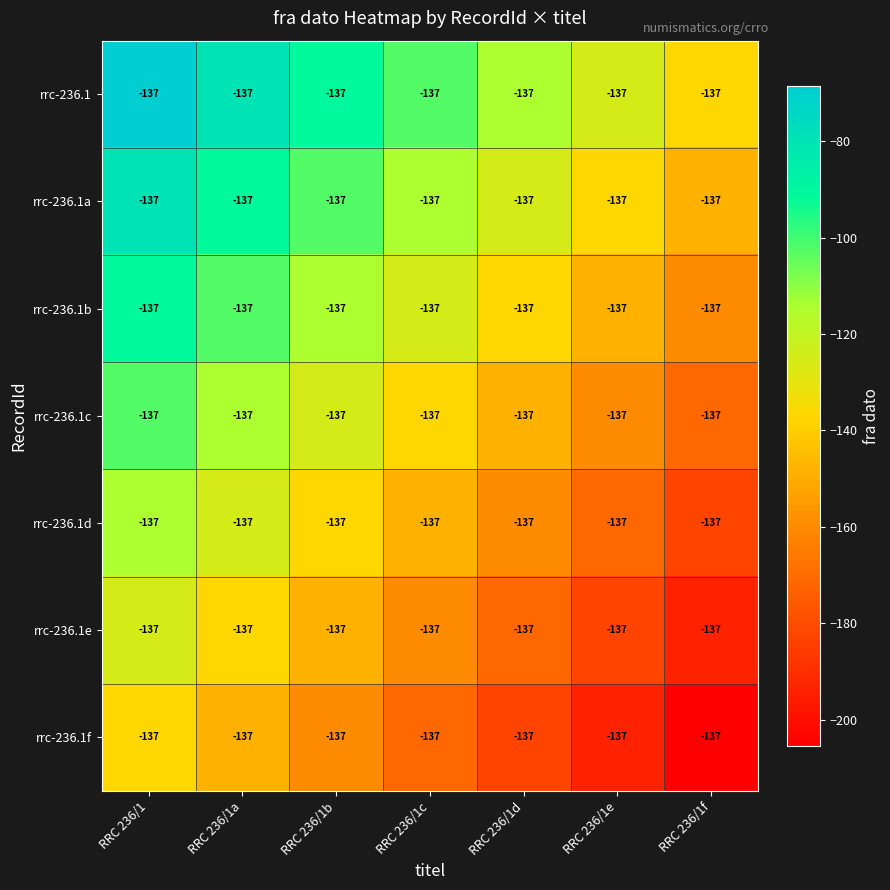

What is the difference between the second highest and minimum values in the rrc-236.1 series?

57.1